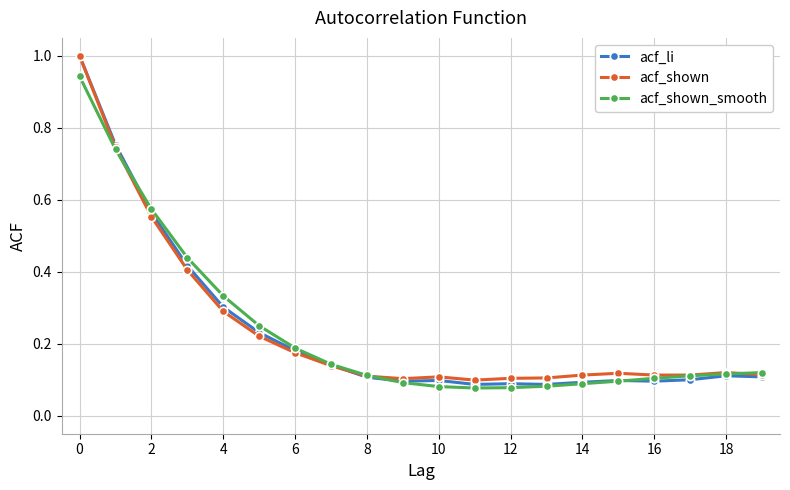

At how many categories does at least one series exceed 0?

20